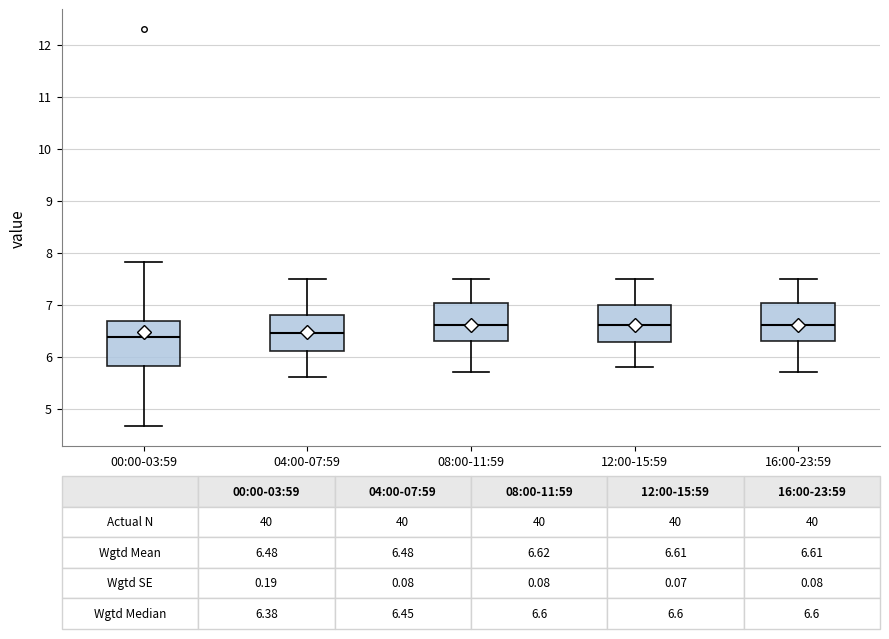

Which box is the tallest, from its lower edge to its upper edge?

00:00-03:59